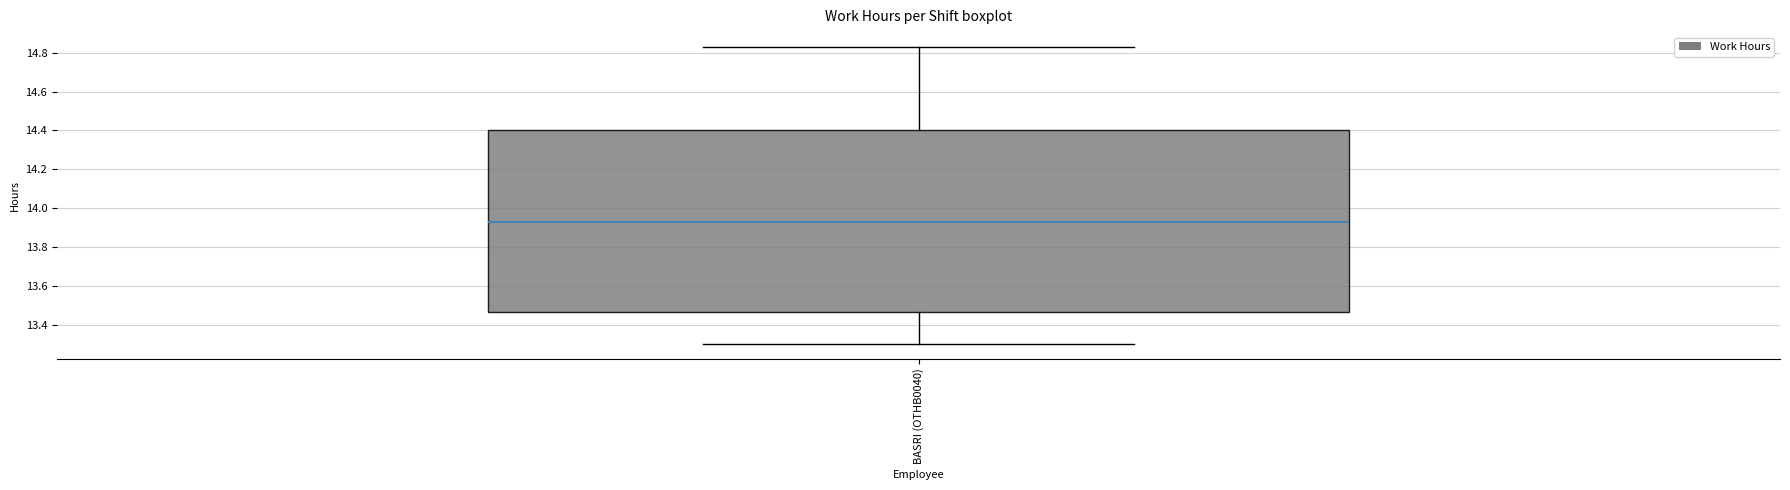

Transcribe this box plot: give where the median line is, the range the box spans, and where the two whiskers end, as read against the y-axis. The values are not printed on the chart, so give them approximately, as read against the axis.

median 13.94, box 13.46 to 14.40, whiskers 13.30 to 14.84